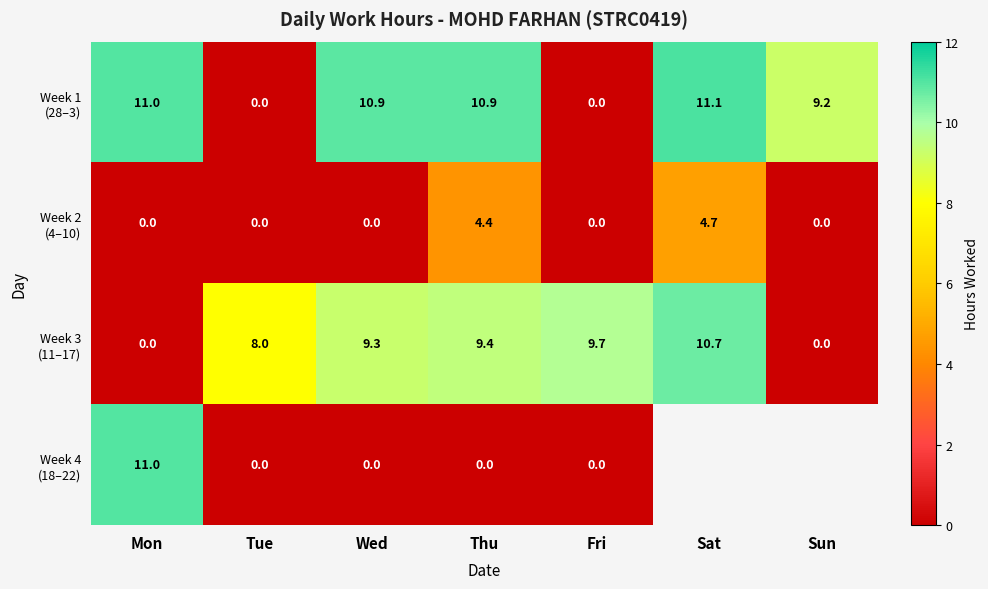

What is the spread (max minus min) of values at Fri?

9.7